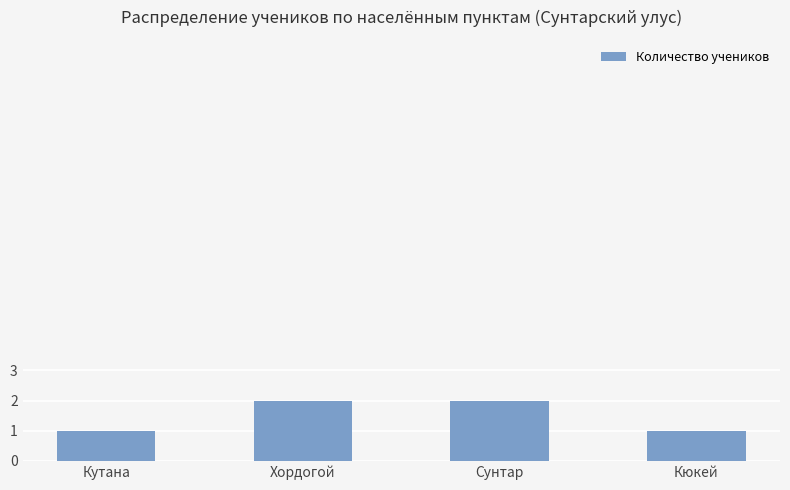

What is the greatest value displayed?

2